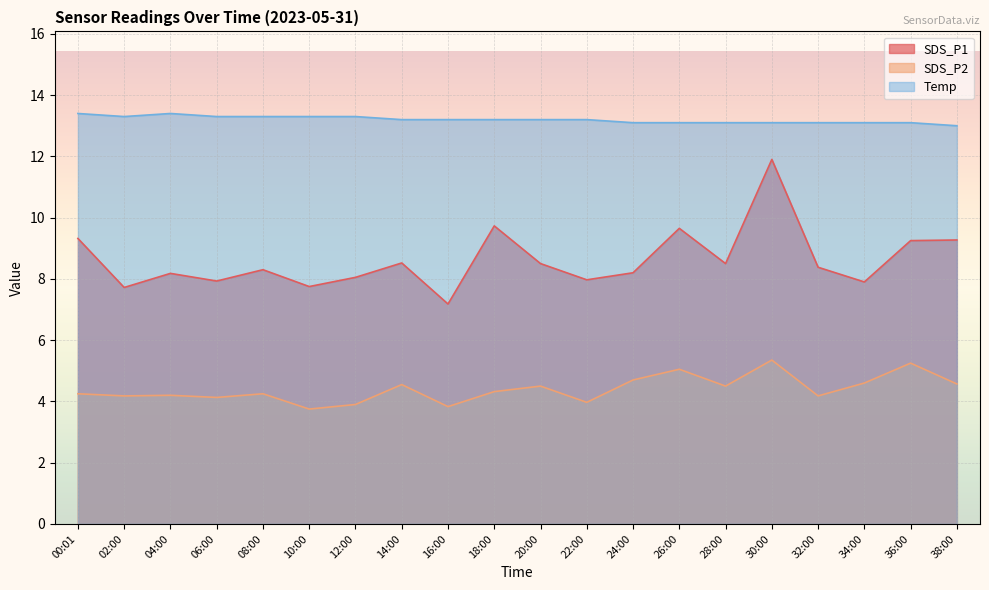

Rank the series at 06:00 from lowest to highest value.

SDS_P2, SDS_P1, Temp